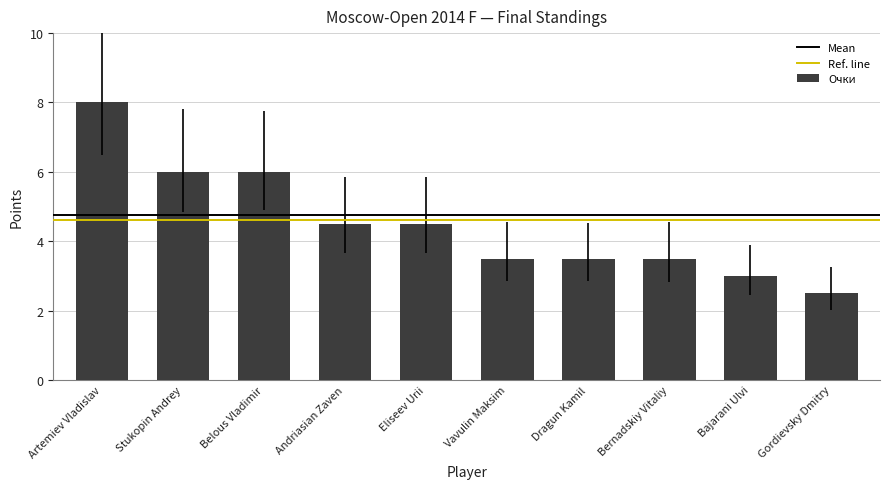

Which label corresponds to the largest value in the chart?

Artemiev Vladislav